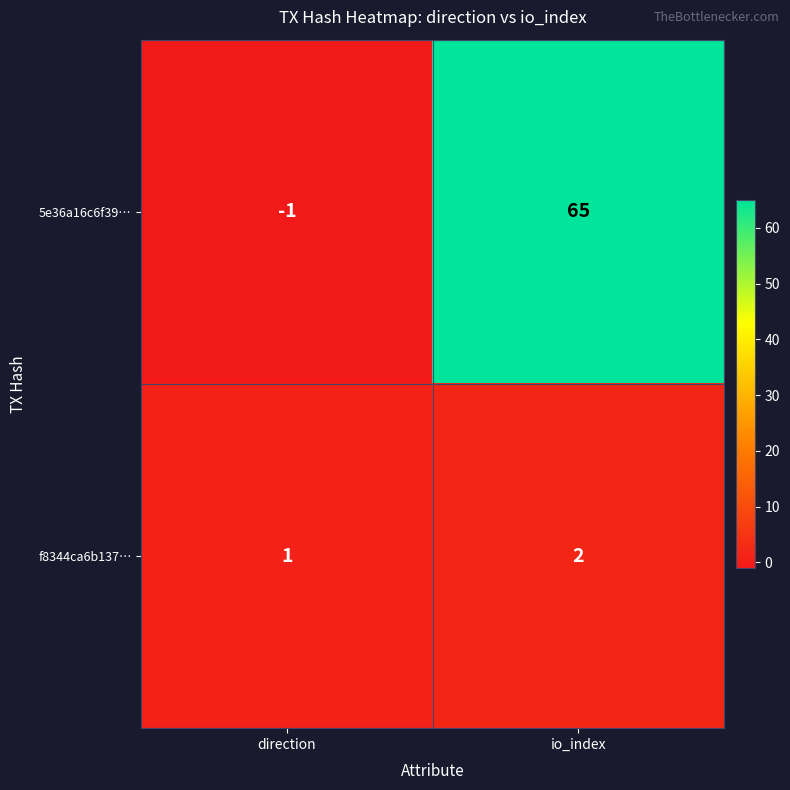

What is the sum of the 5e36a16c6f39… values at direction and io_index?

64